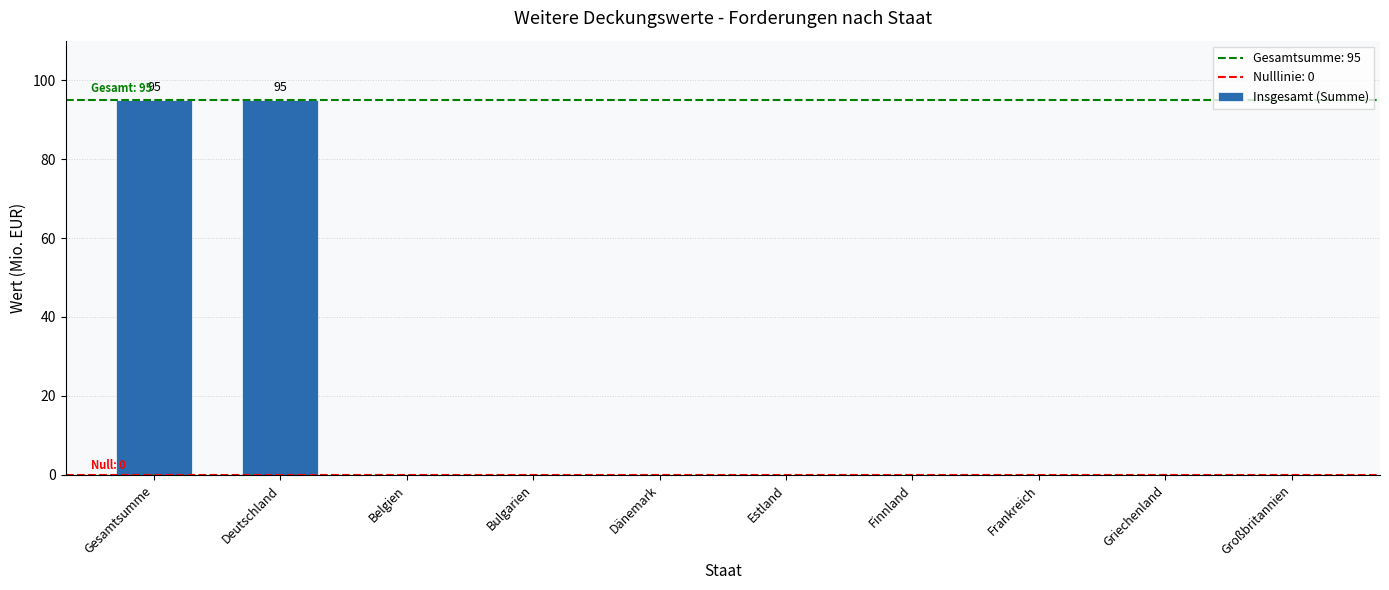

What is the average value?

19